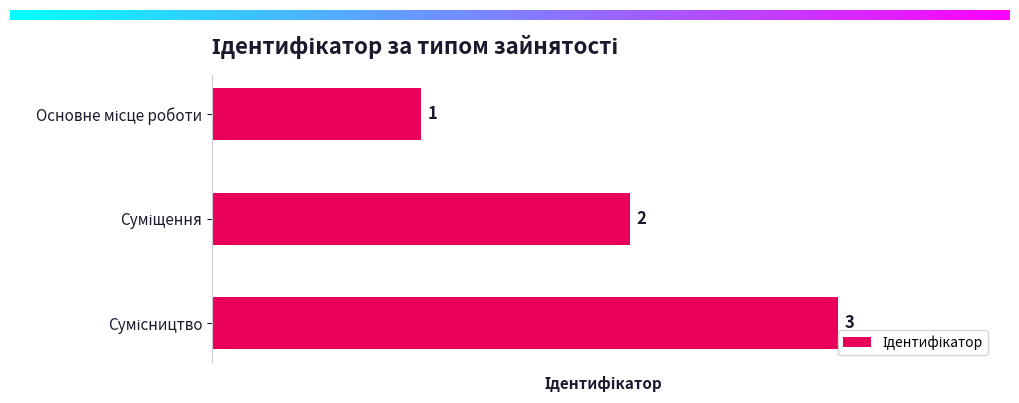

How many values are between 1 and 3?

3